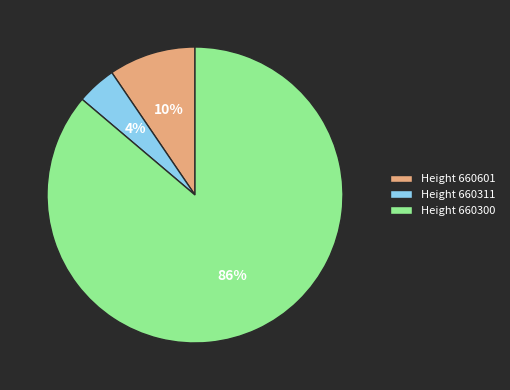

Is the sum of Height 660601 and Height 660311 greater than half?

No